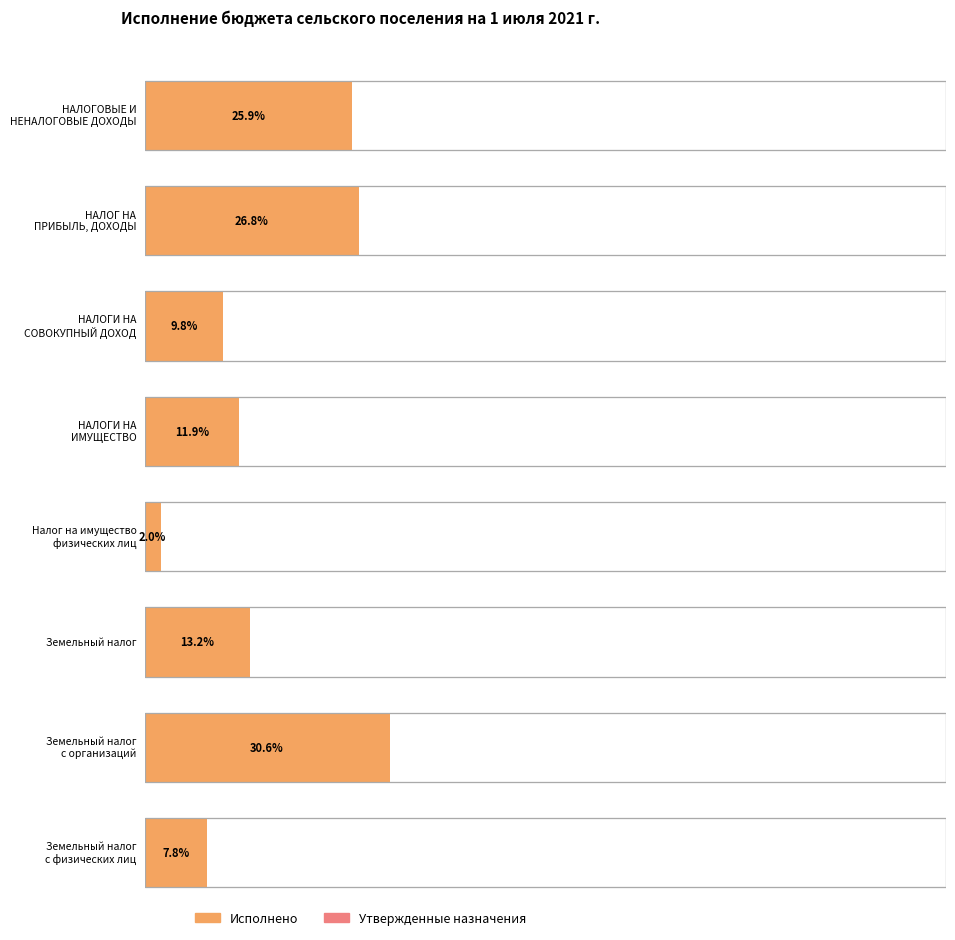

What is the maximum value for Утвержденные бюджетные назначения?

487500.0